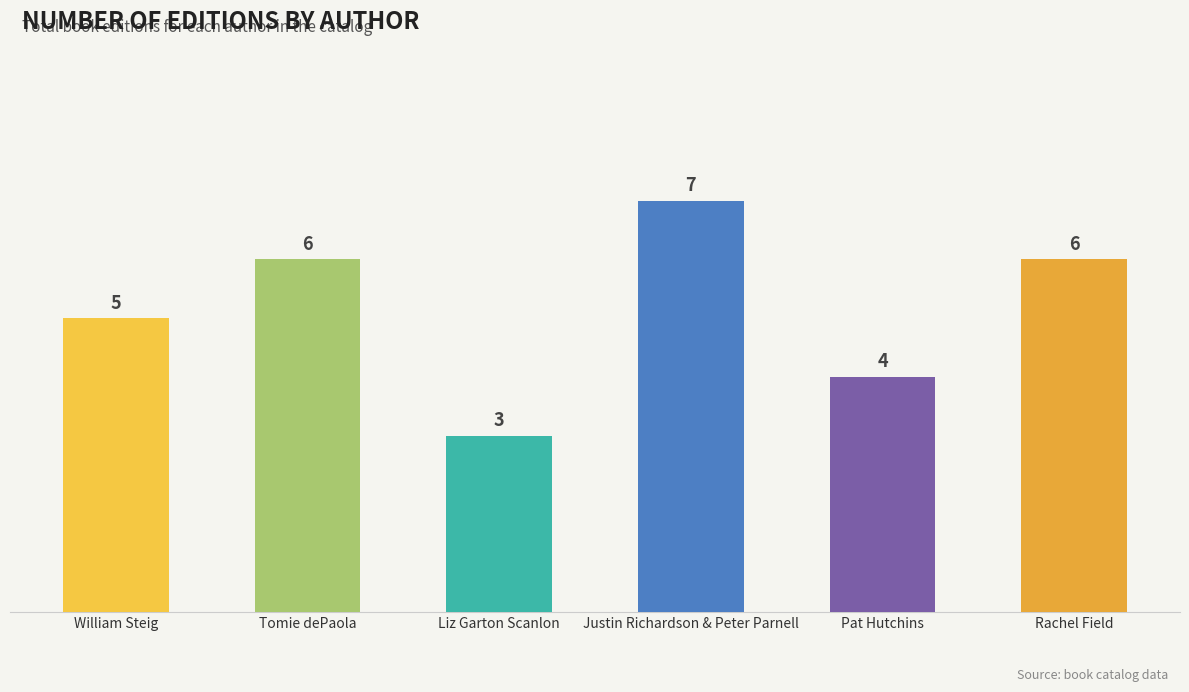

What is the average value?

5